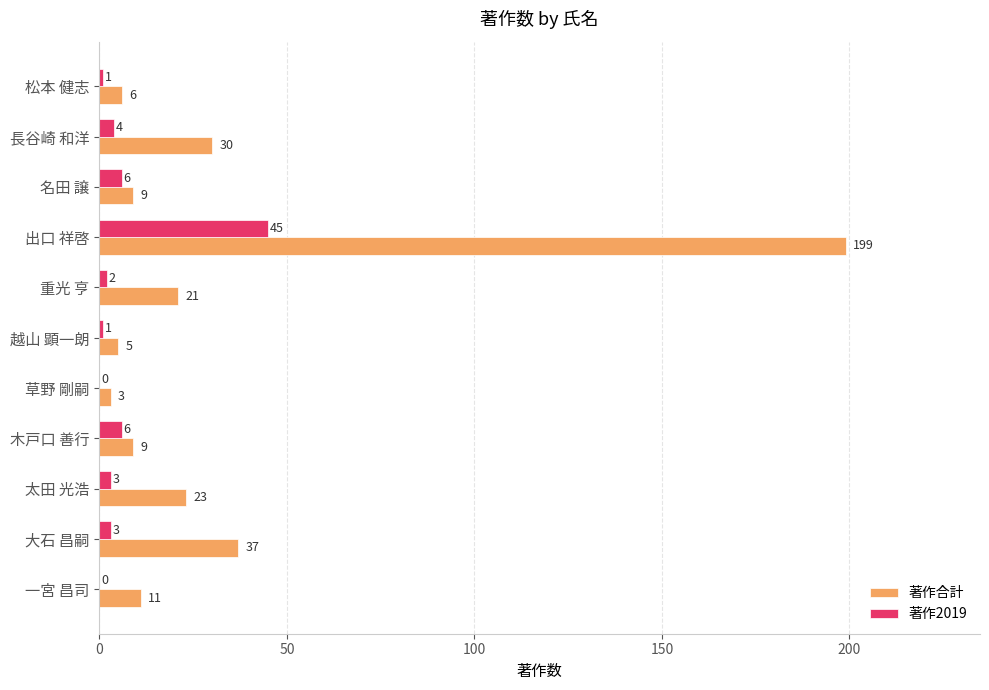

What is the sum of all 著作合計 values?

353